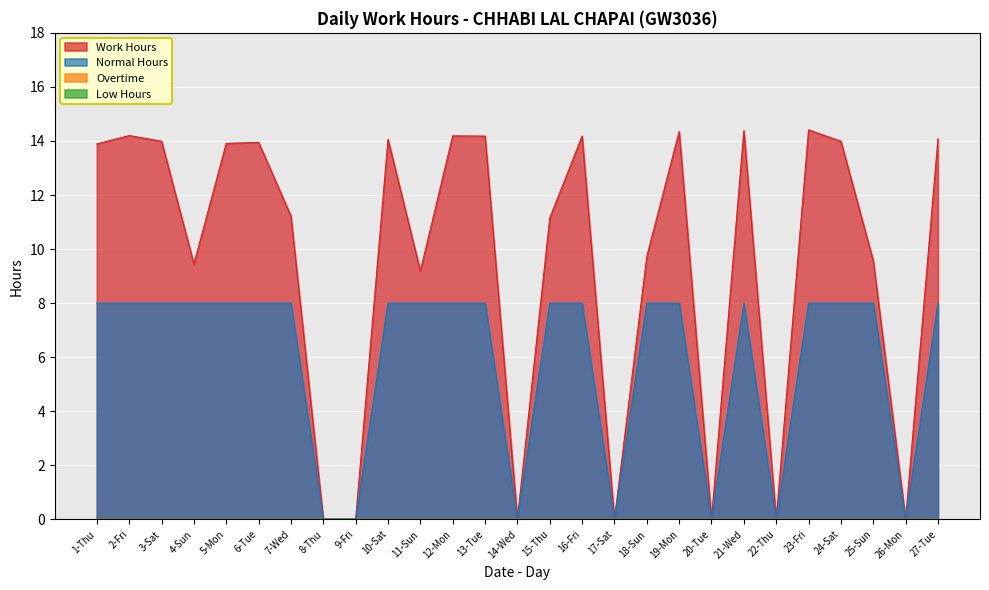

What is the approximate value of Work Hours at 19-Mon?

14.3